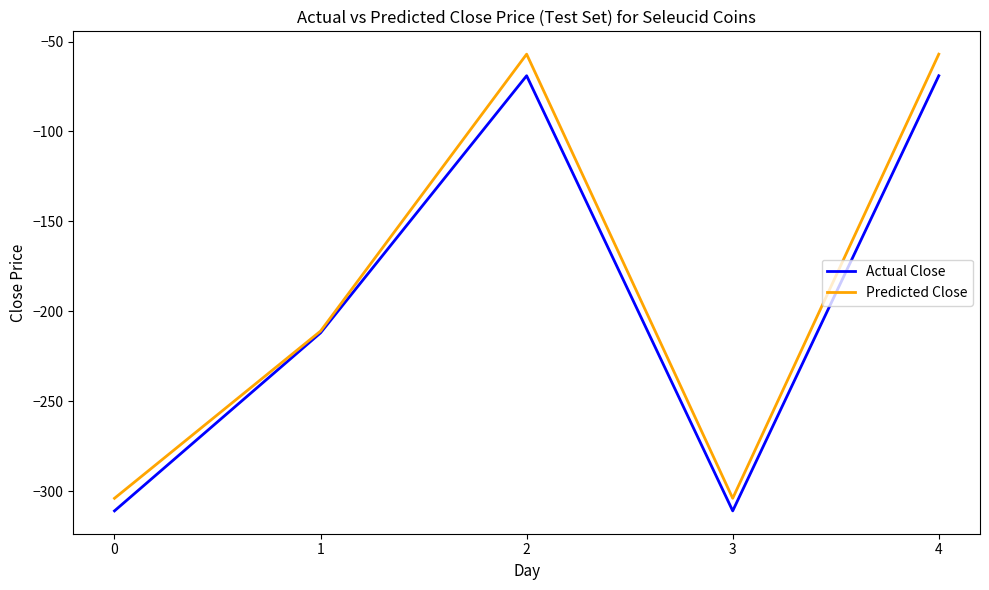

How many Predicted Close values are between -304 and -57?

5